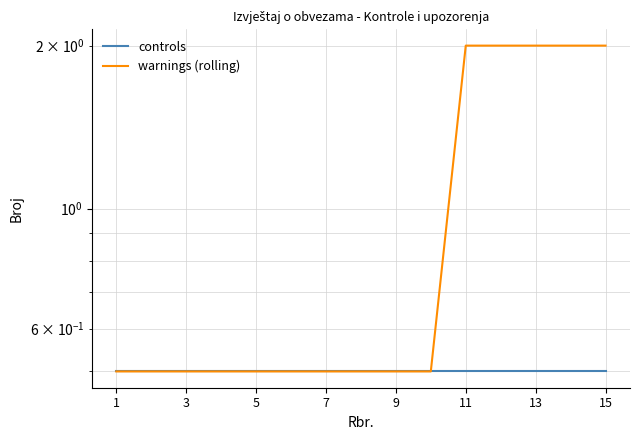

At how many categories does at least one series exceed 1?

5